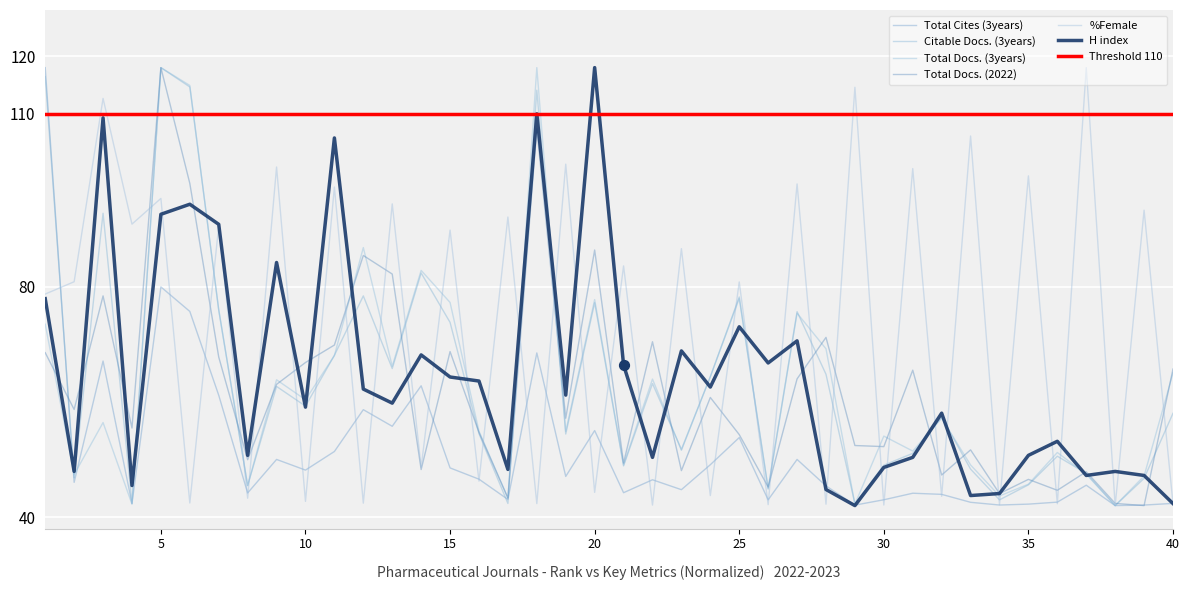

At how many categories does at least one series exceed 58?

32